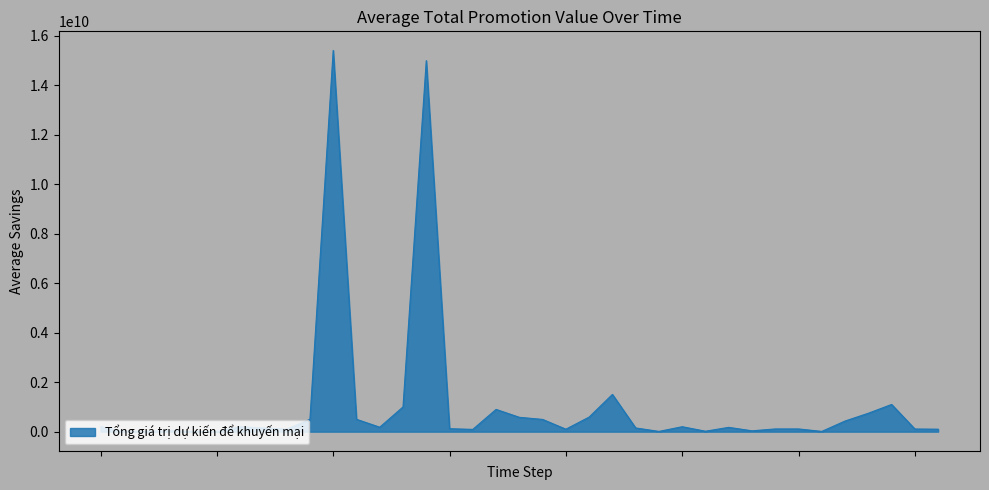

What is the difference between the maximum and minimum values?

15409431000